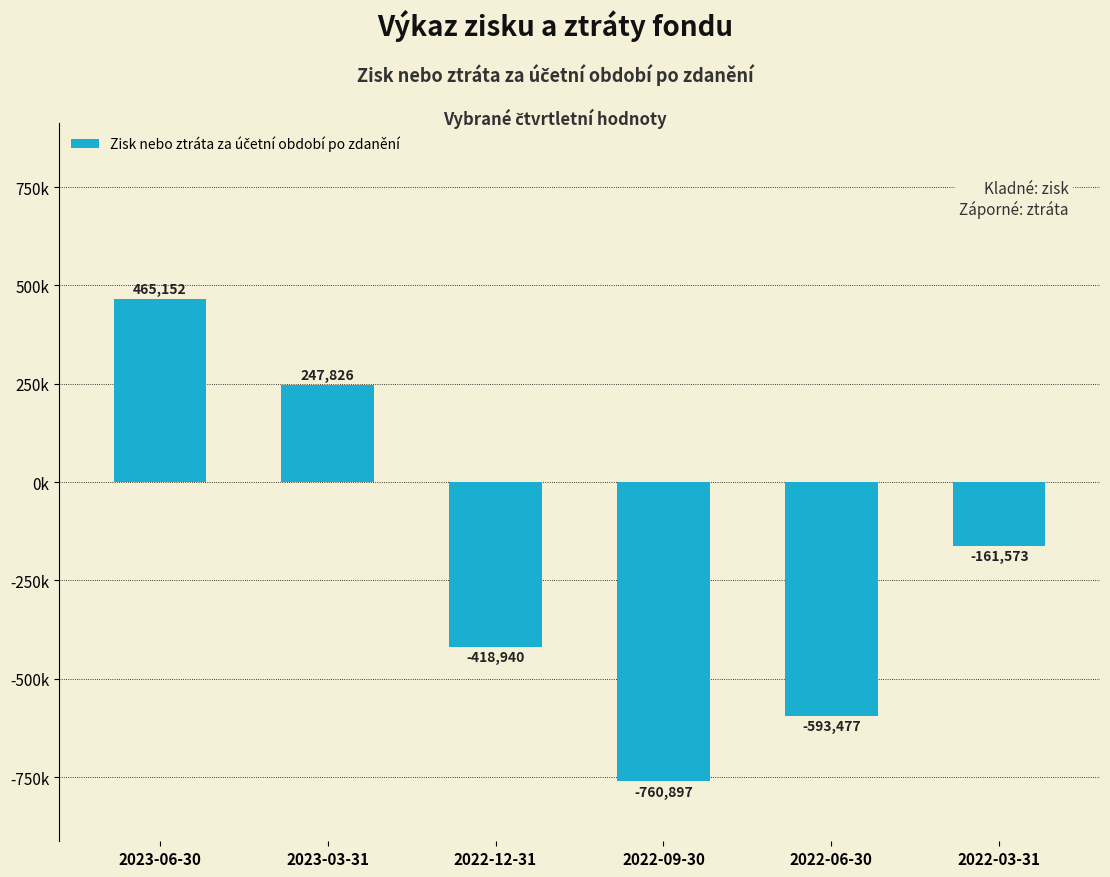

What is the label of the 5th bar from the right?

2023-03-31